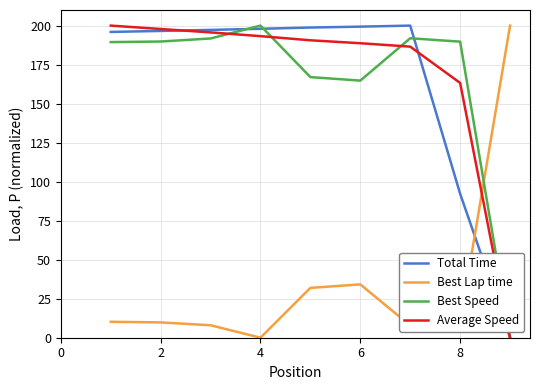

True or false: Best Lap time and Total Time intersect in this chart.

True